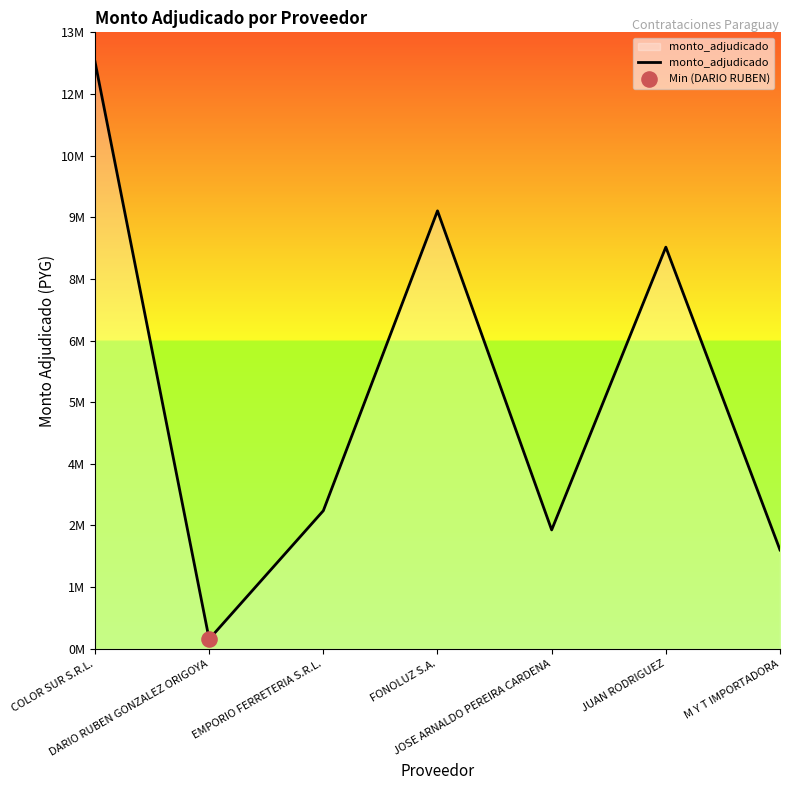

Between JOSE ARNALDO PEREIRA CARDENA and M Y T IMPORTADORA, which is larger?

JOSE ARNALDO PEREIRA CARDENA